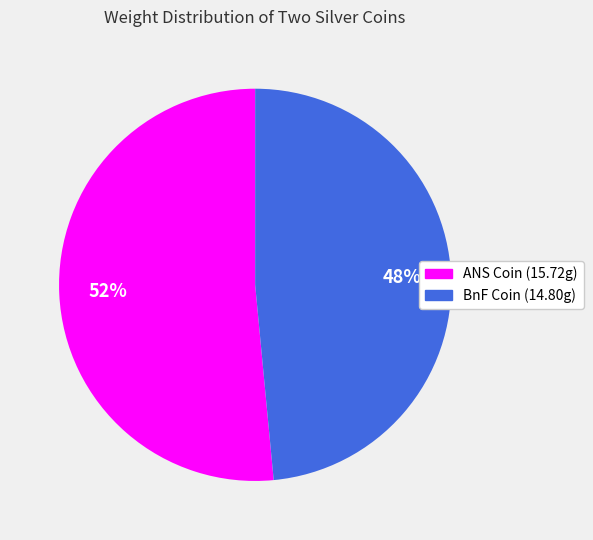

To the nearest percent, what is the combined percentage of ANS Coin (15.72g) and BnF Coin (14.80g)?

100%